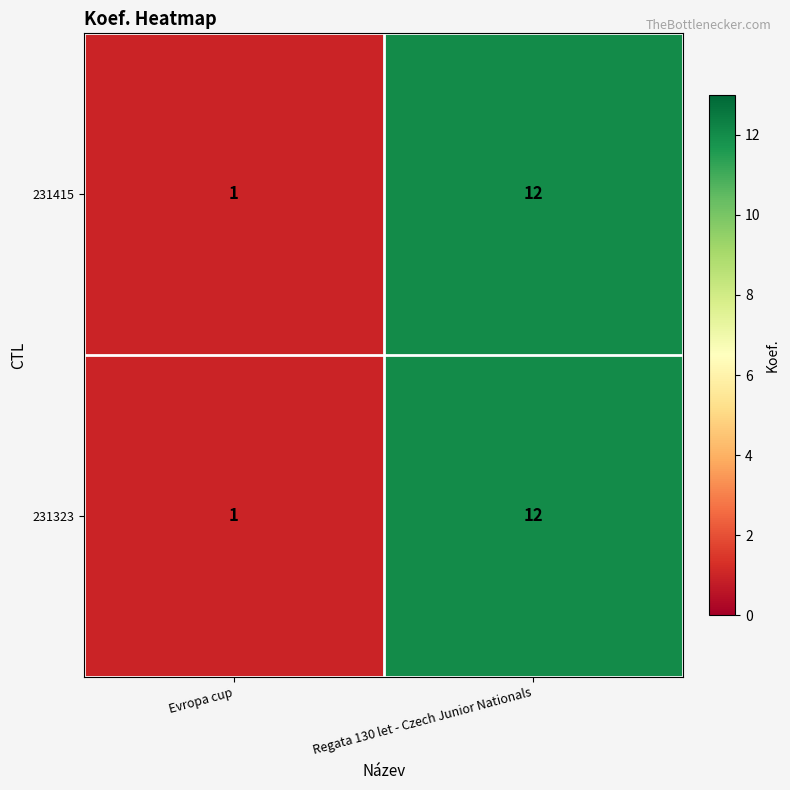

What is the minimum value shown in the chart?

1